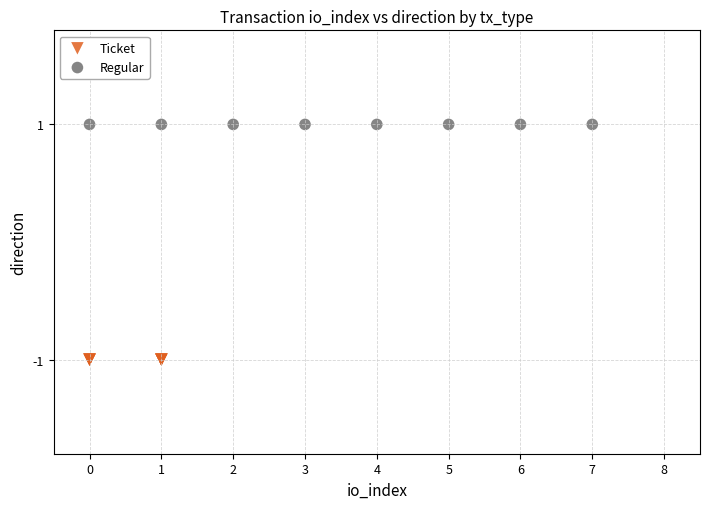

Which series reaches the minimum Y coordinate?

Ticket